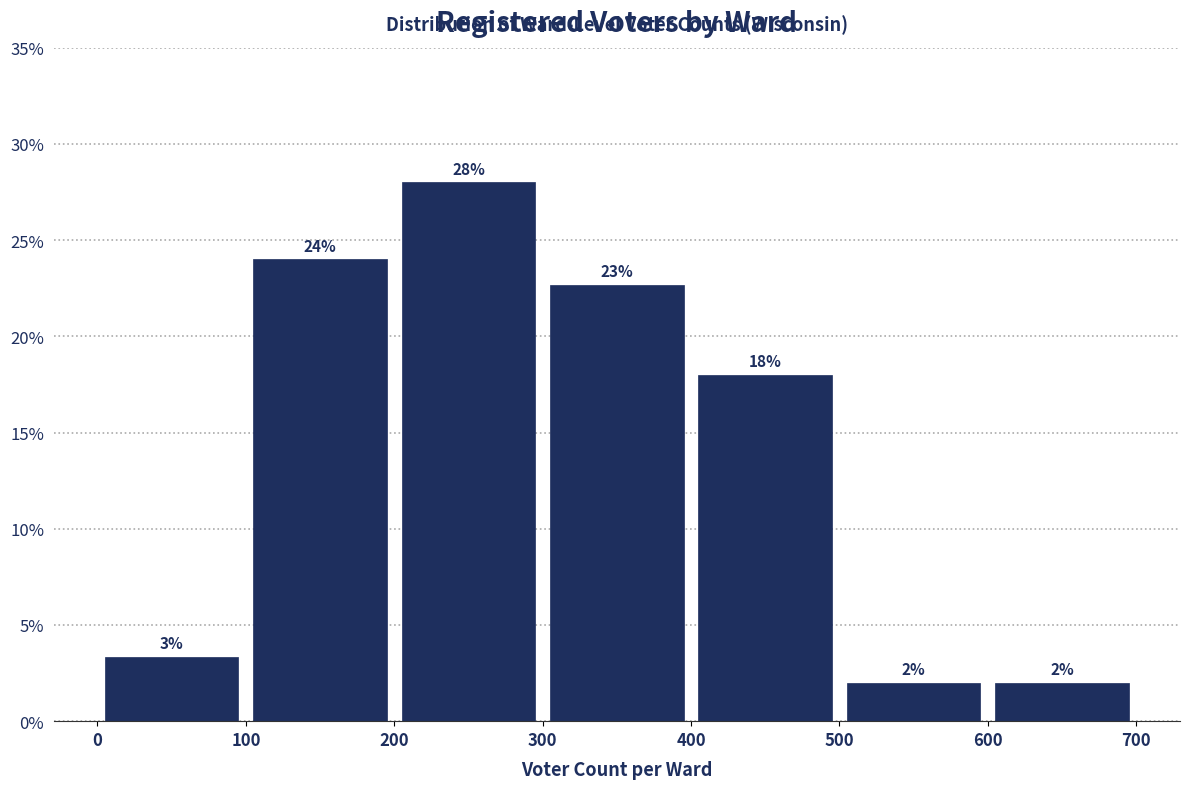

Which range on the x-axis has the tallest bar?

200 to 300